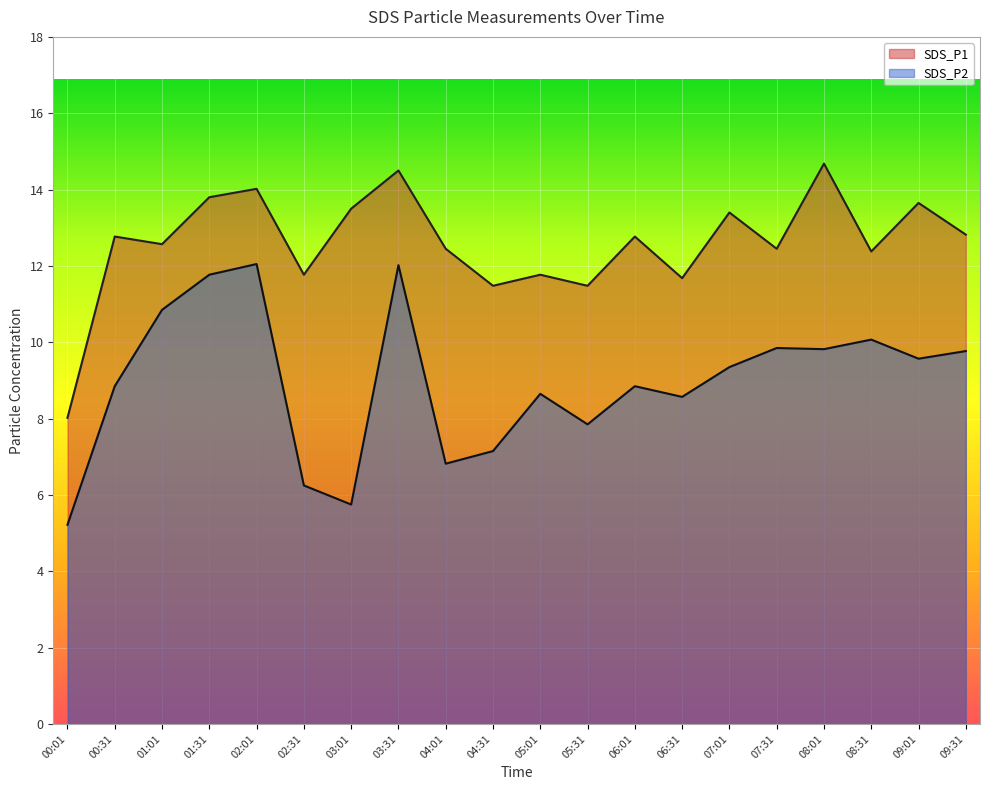

How many data points in SDS_P2 are above 9?

10